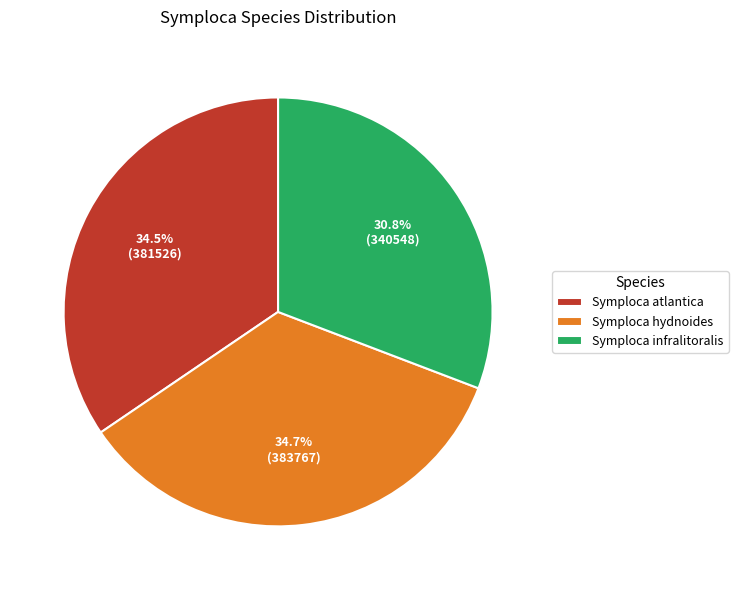

The Symploca hydnoides slice represents 28% of the pie. True or false?

False